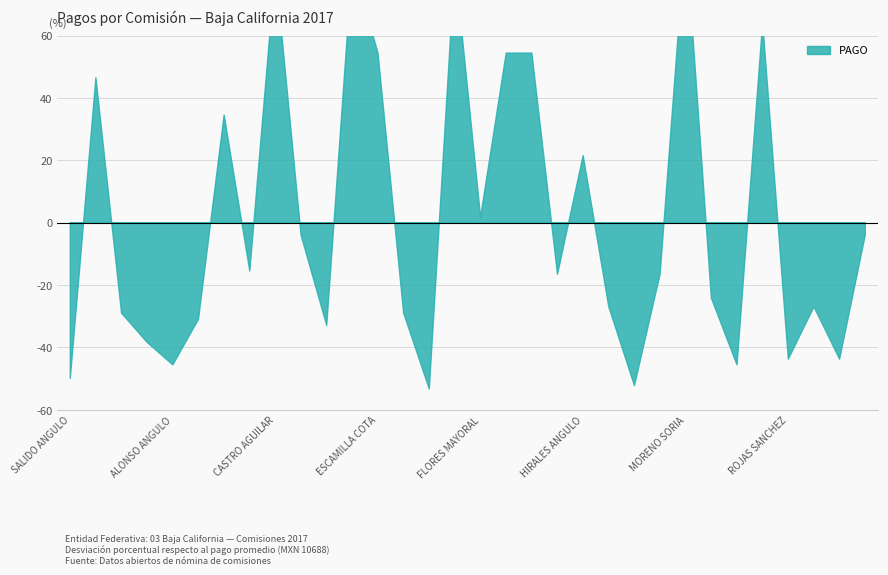

How many data points are less than 8919?

15